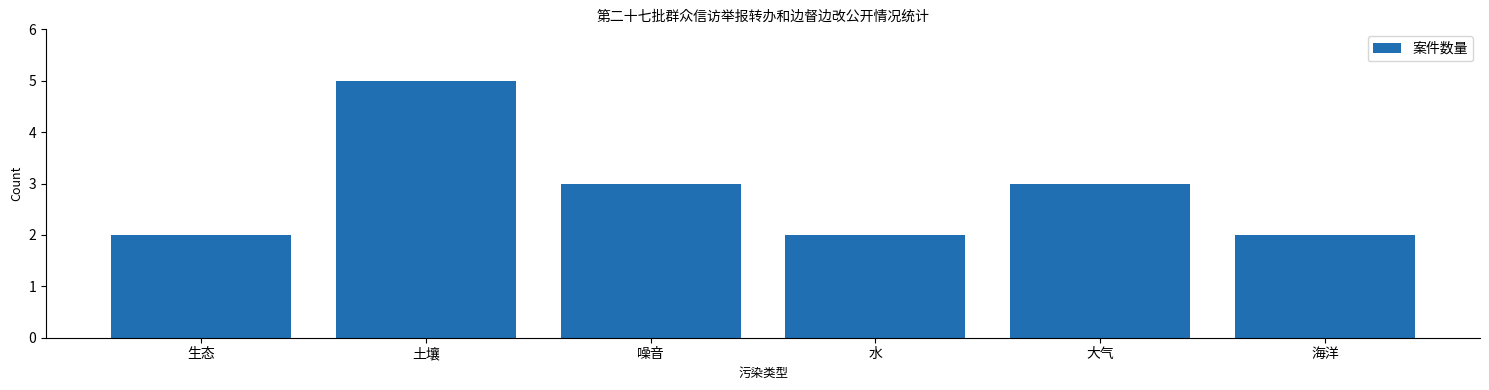

What value does the data have at 土壤?

5